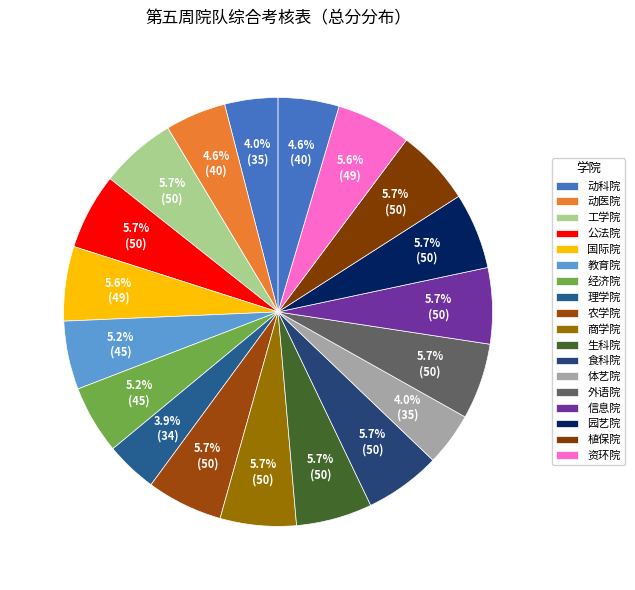

How many slices are in this pie chart?

19